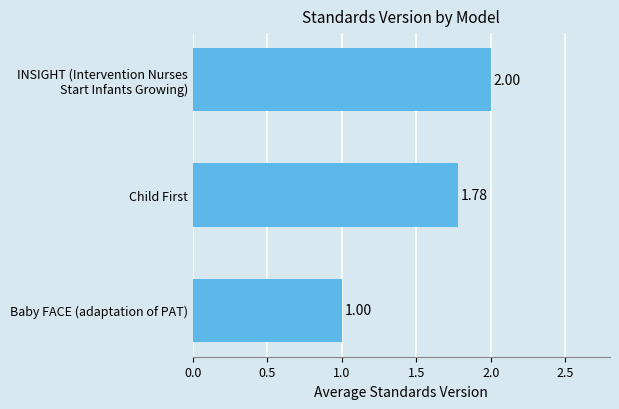

At which label is the value closest to 1?

Baby FACE (adaptation of PAT)